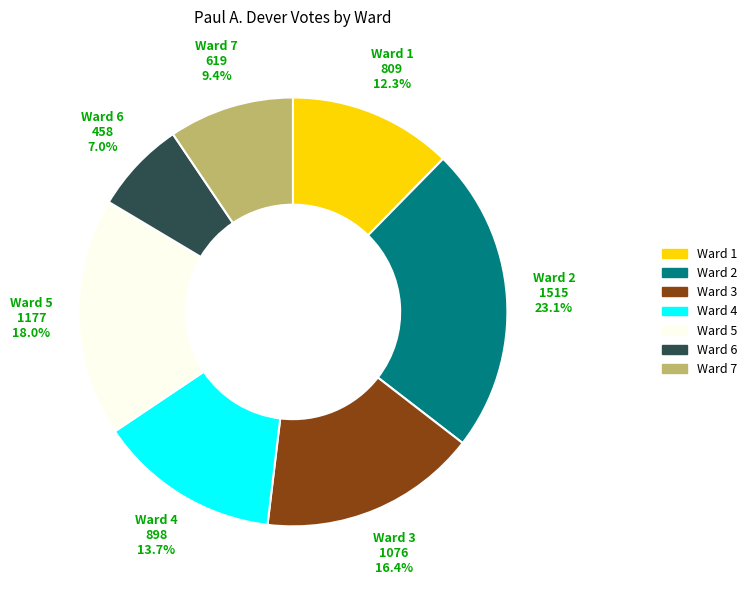

Is it true that Ward 1 is 25% of the pie?

False